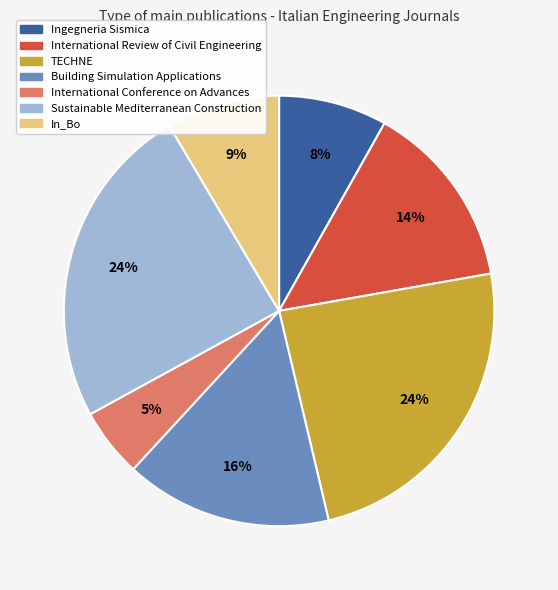

Is there a majority slice in this chart?

No